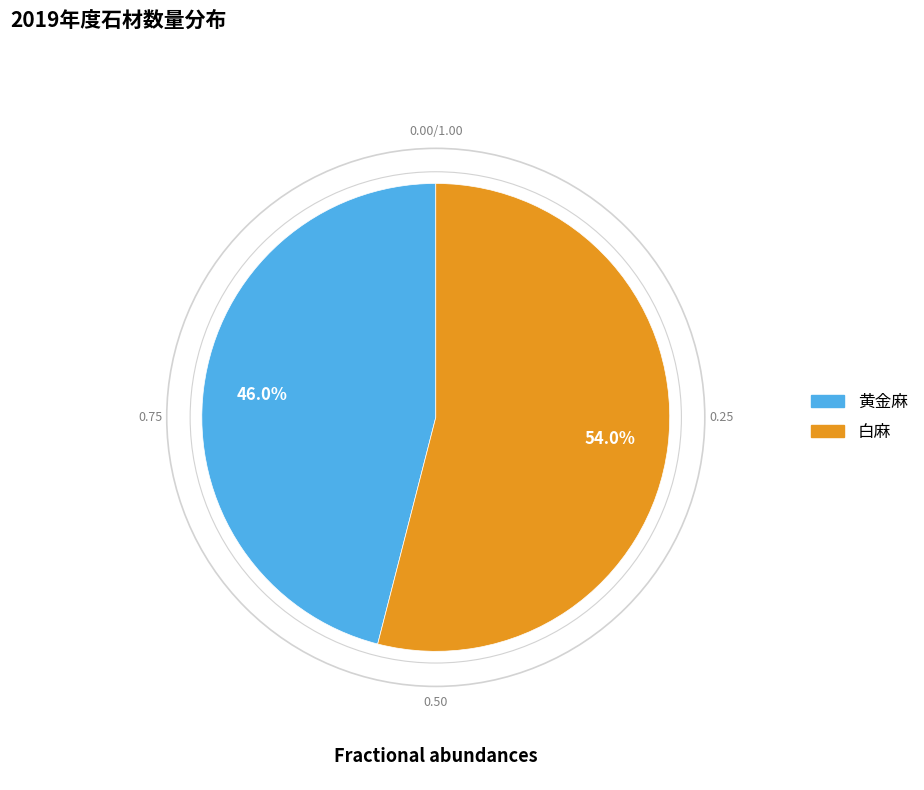

Between 黄金麻 and 白麻, which is larger?

白麻